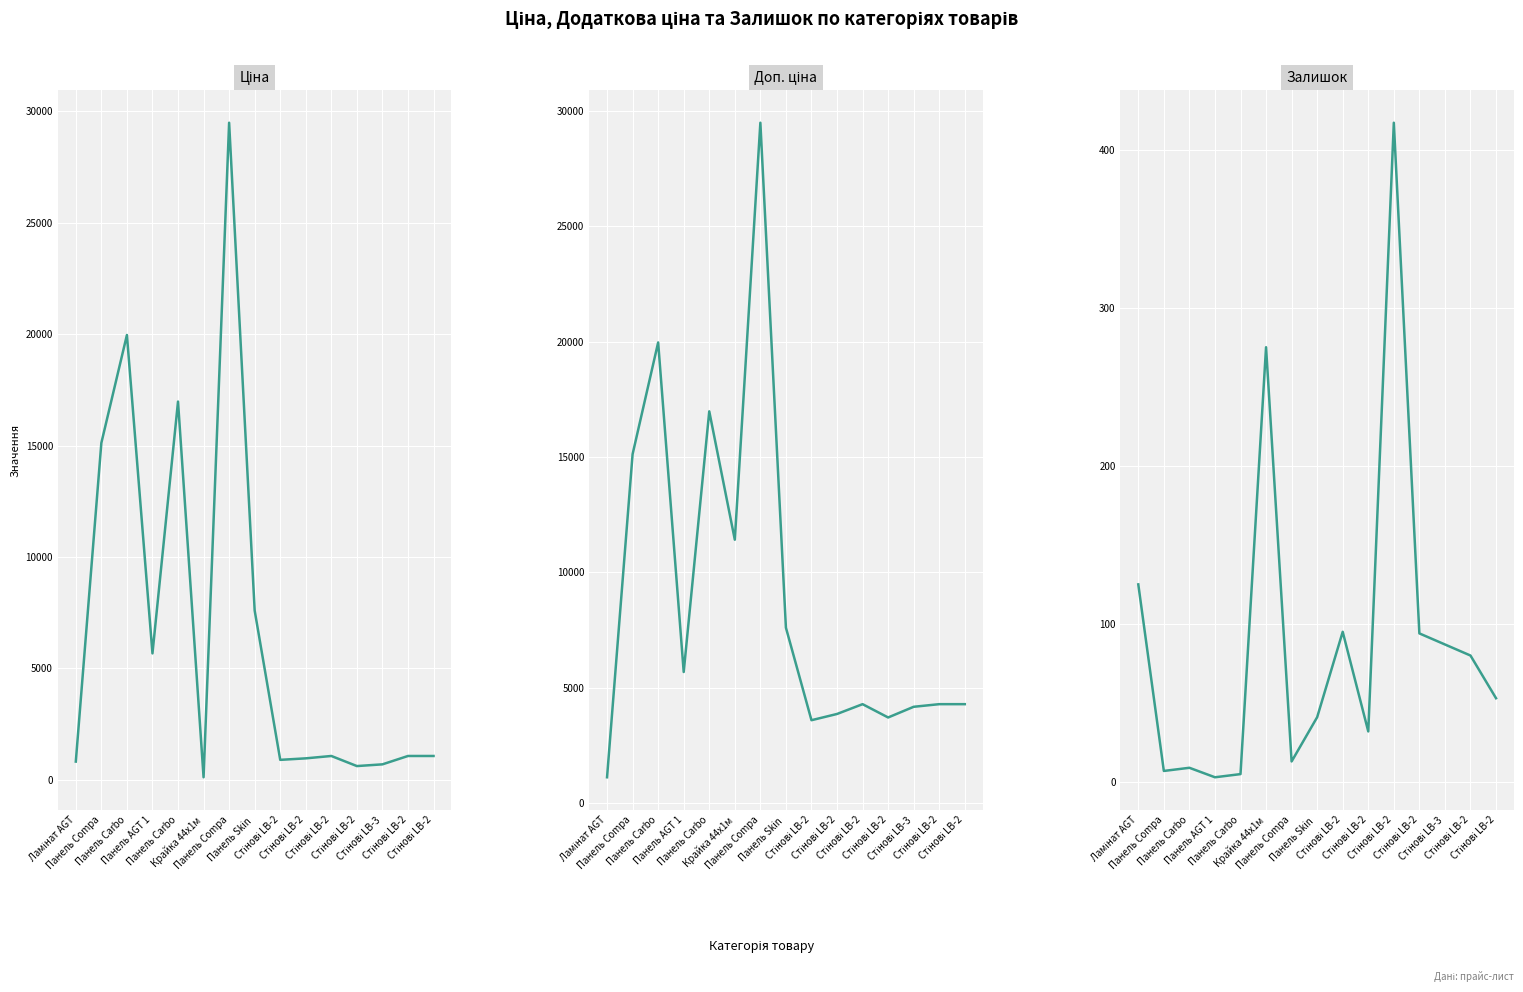

Which series has the largest range (max minus min)?

Ціна